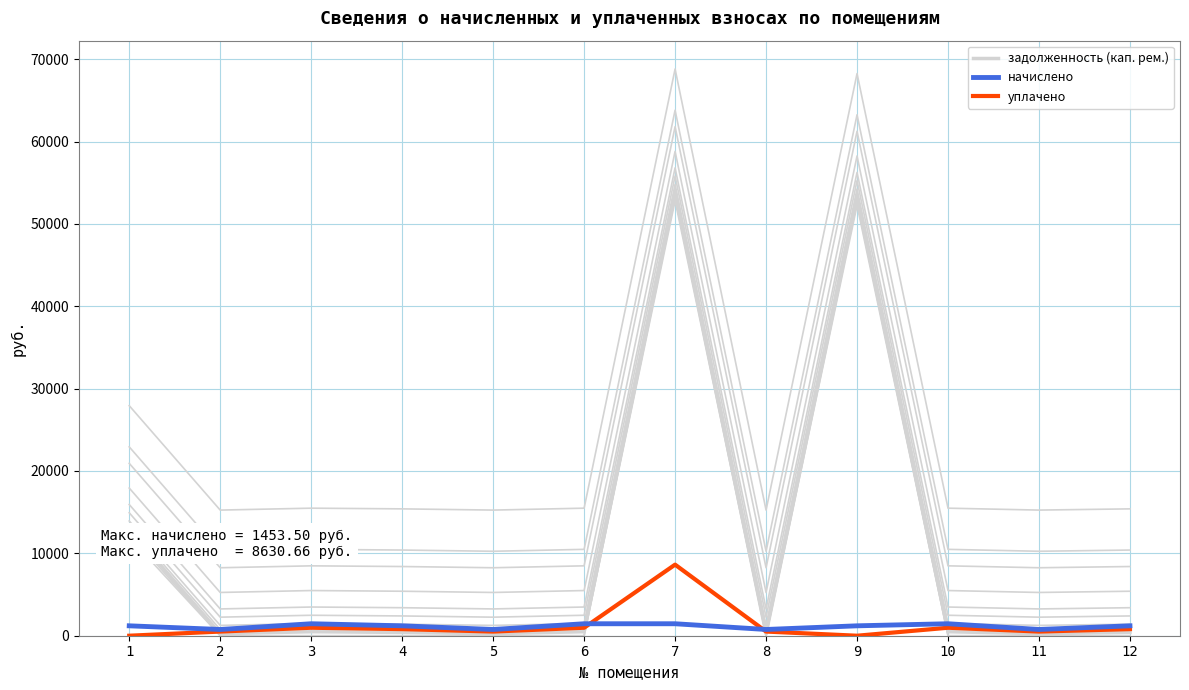

What is the minimum value for начислено?

757.5